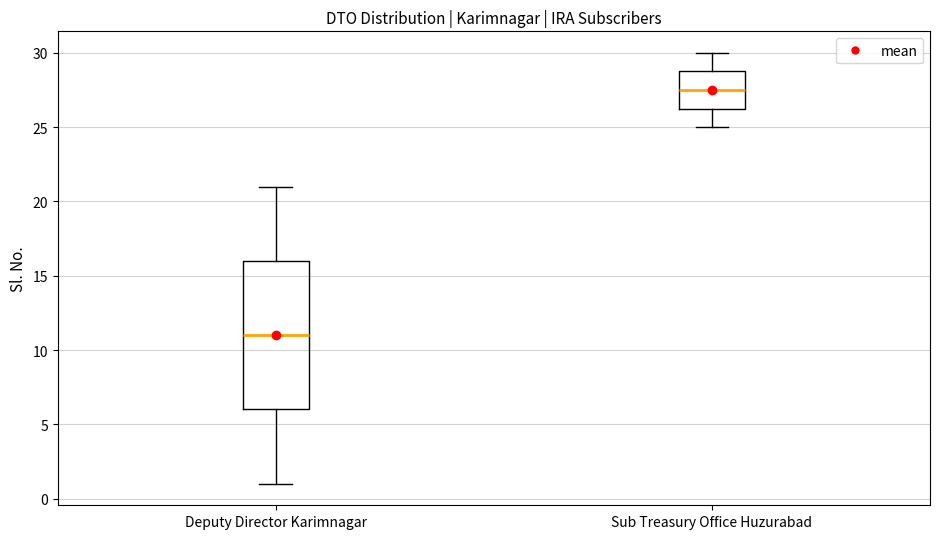

Reading left to right, read every box against the y-axis: the position of its median line, the range the box covers, and the ends of its whiskers. The values are not printed on the chart, so give them approximately, as read against the axis.

Deputy Director Karimnagar: median 11.0, box 6.0 to 16.0, whiskers 1.0 to 21.0
Sub Treasury Office Huzurabad: median 27.5, box 26.5 to 29.0, whiskers 25.0 to 30.0